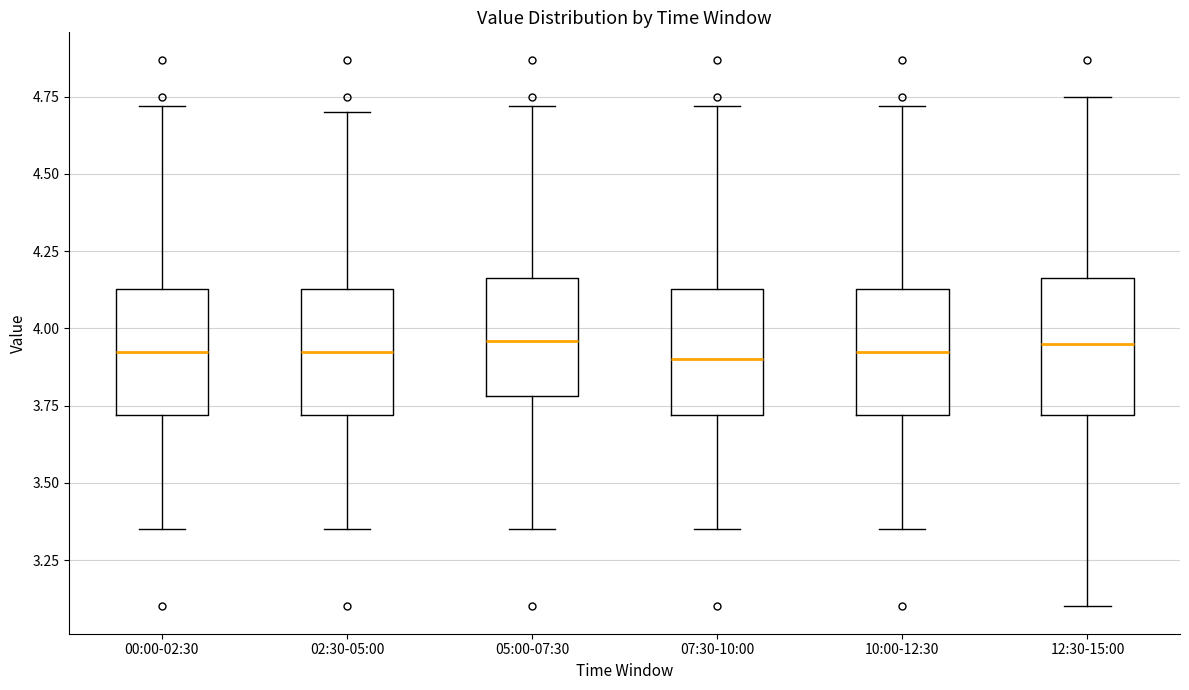

Reading left to right, transcribe this box plot: for each box, give where its median line is, the range the box spans, and where its two whiskers end, as read against the y-axis. The values are not printed on the chart, so give them approximately, as read against the axis.

00:00-02:30: median 3.95, box 3.70 to 4.15, whiskers 3.35 to 4.70
02:30-05:00: median 3.95, box 3.70 to 4.15, whiskers 3.35 to 4.70
05:00-07:30: median 3.95, box 3.80 to 4.15, whiskers 3.35 to 4.70
07:30-10:00: median 3.90, box 3.70 to 4.15, whiskers 3.35 to 4.70
10:00-12:30: median 3.95, box 3.70 to 4.15, whiskers 3.35 to 4.70
12:30-15:00: median 3.95, box 3.70 to 4.15, whiskers 3.10 to 4.75